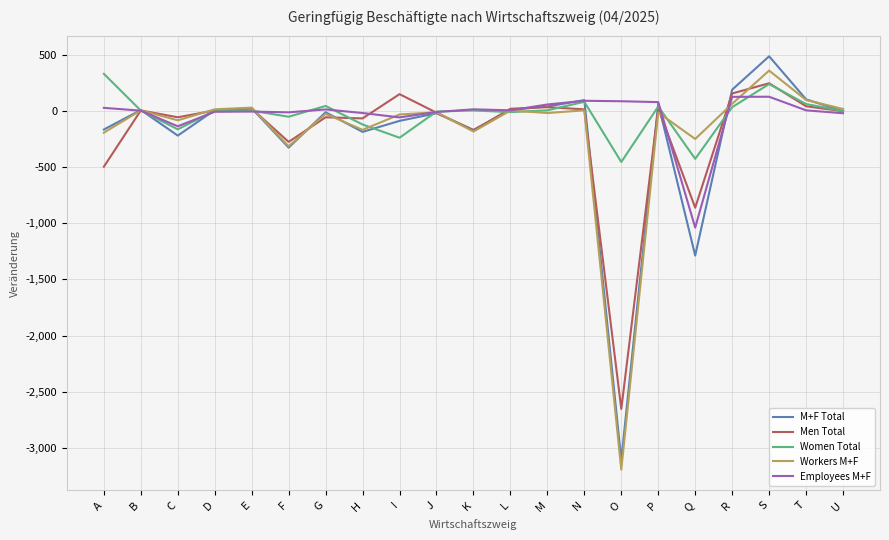

Which label corresponds to the smallest value in the chart?

O